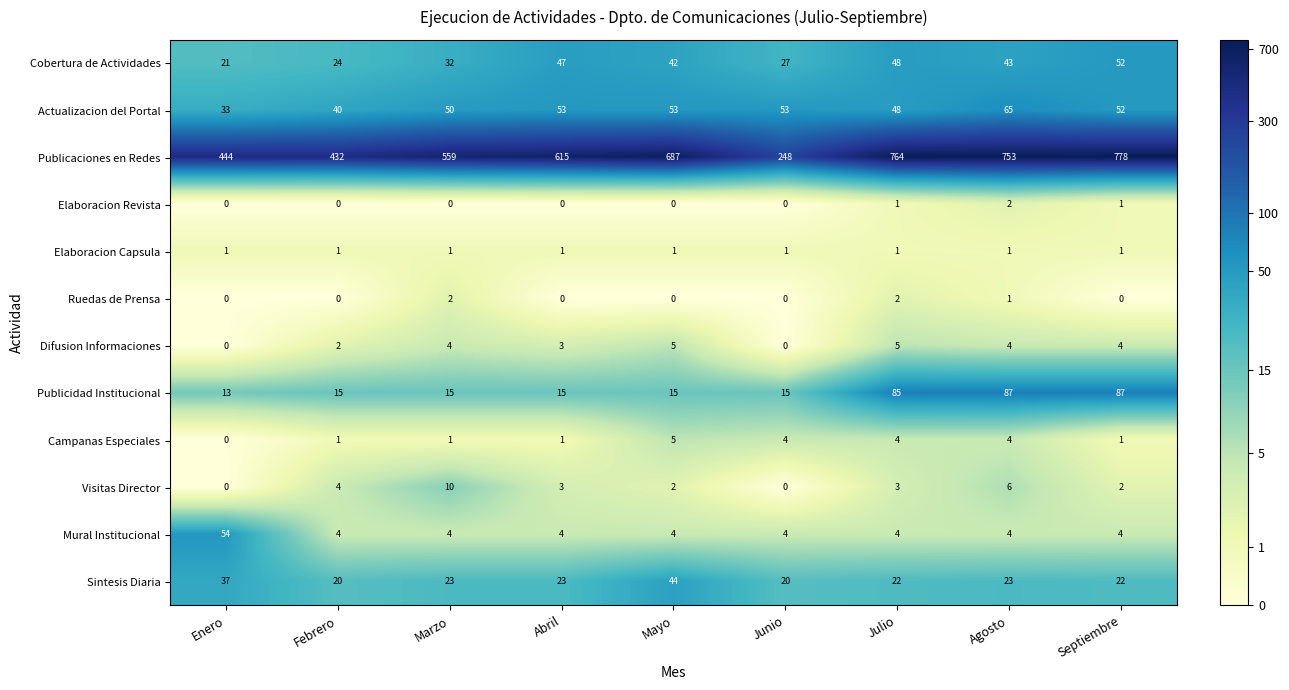

What is the approximate value of Cobertura de Actividades at Julio?

48